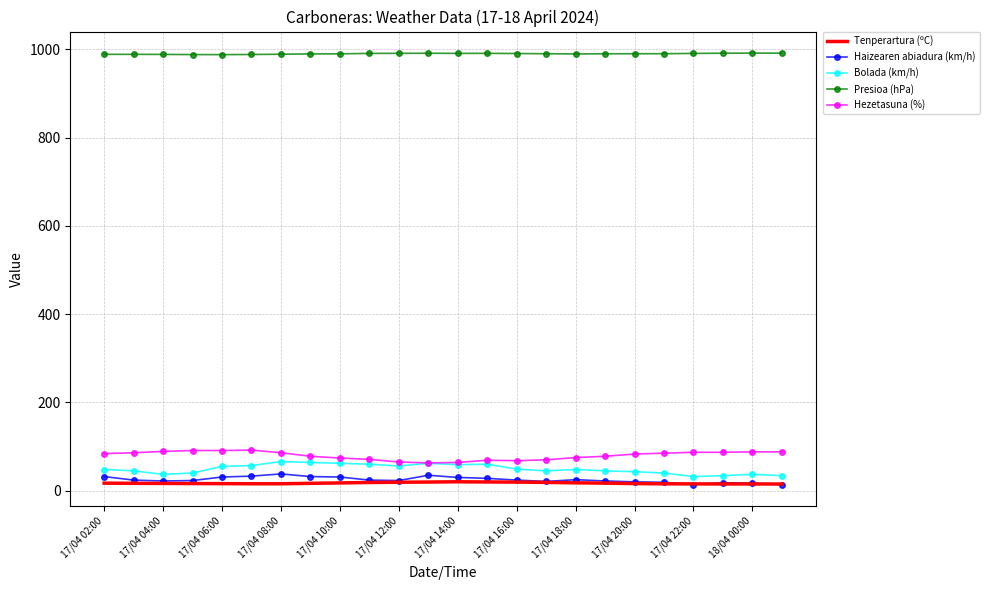

What is the lowest value of the Bolada (km/h) series?

32.0